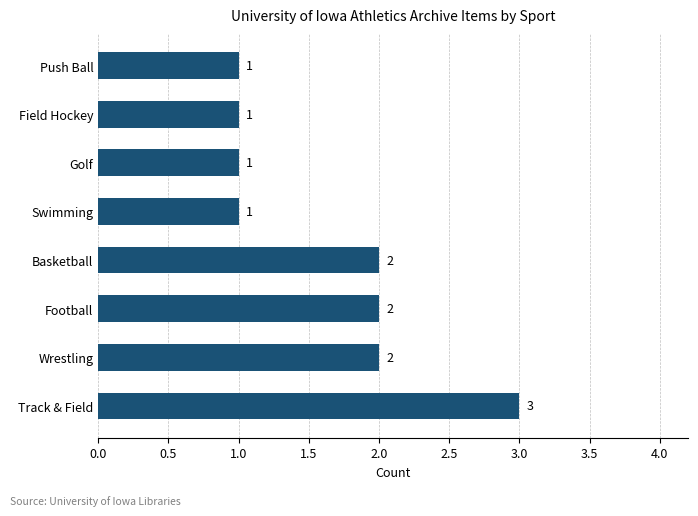

Does the chart contain any negative values?

No